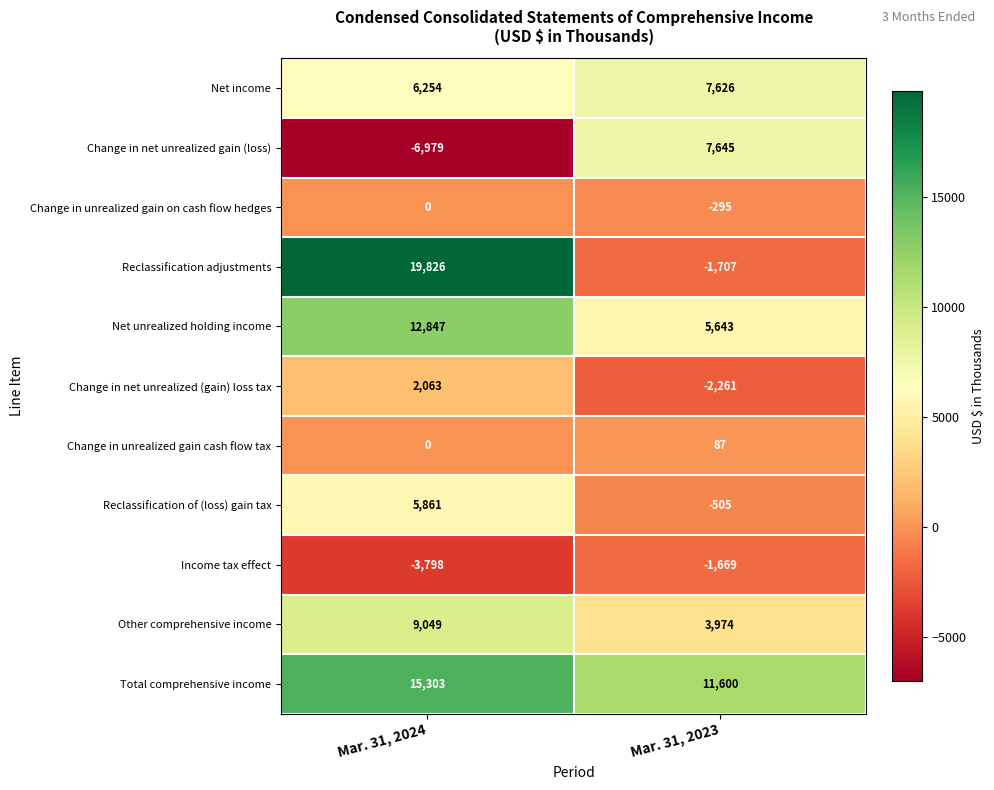

Is it true that Reclassification adjustments equals -3000 at Mar. 31, 2023?

False